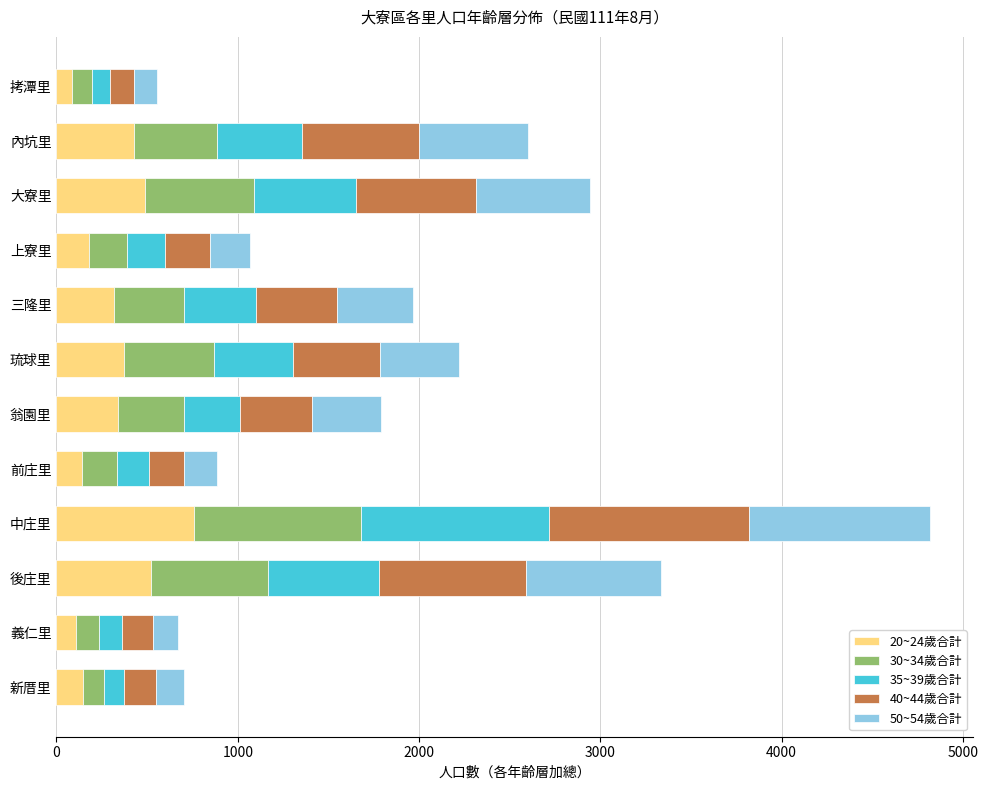

At which category is the sum across all series the highest?

中庄里